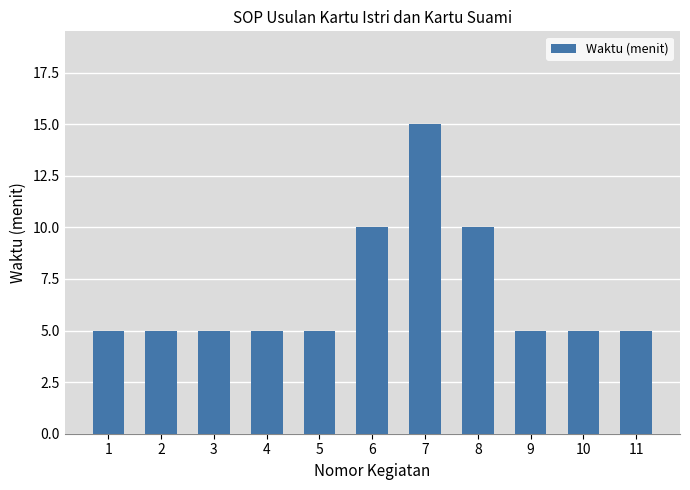

How many bars are there in total?

11